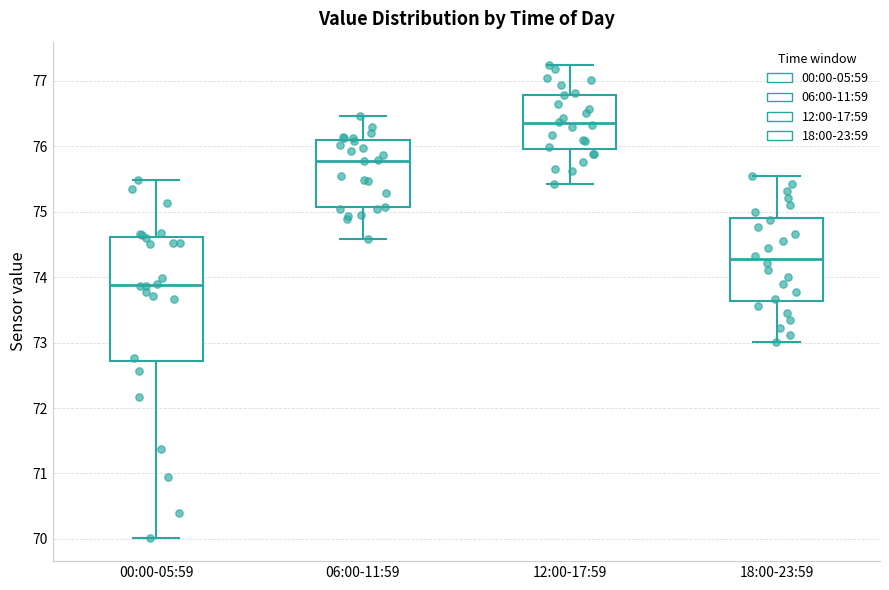

Reading left to right, transcribe this box plot: for each box, give where its median line is, the range the box spans, and where its two whiskers end, as read against the y-axis. The values are not printed on the chart, so give them approximately, as read against the axis.

00:00-05:59: median 73.9, box 72.7 to 74.6, whiskers 70.0 to 75.5
06:00-11:59: median 75.8, box 75.1 to 76.1, whiskers 74.6 to 76.5
12:00-17:59: median 76.4, box 76.0 to 76.8, whiskers 75.4 to 77.2
18:00-23:59: median 74.3, box 73.6 to 74.9, whiskers 73.0 to 75.5